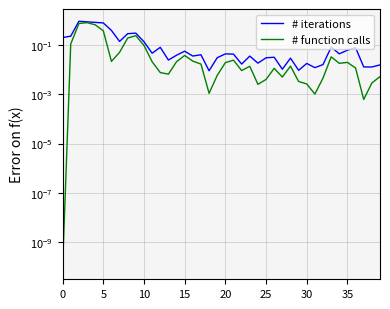

What is the label of the 25th point from the right?

15